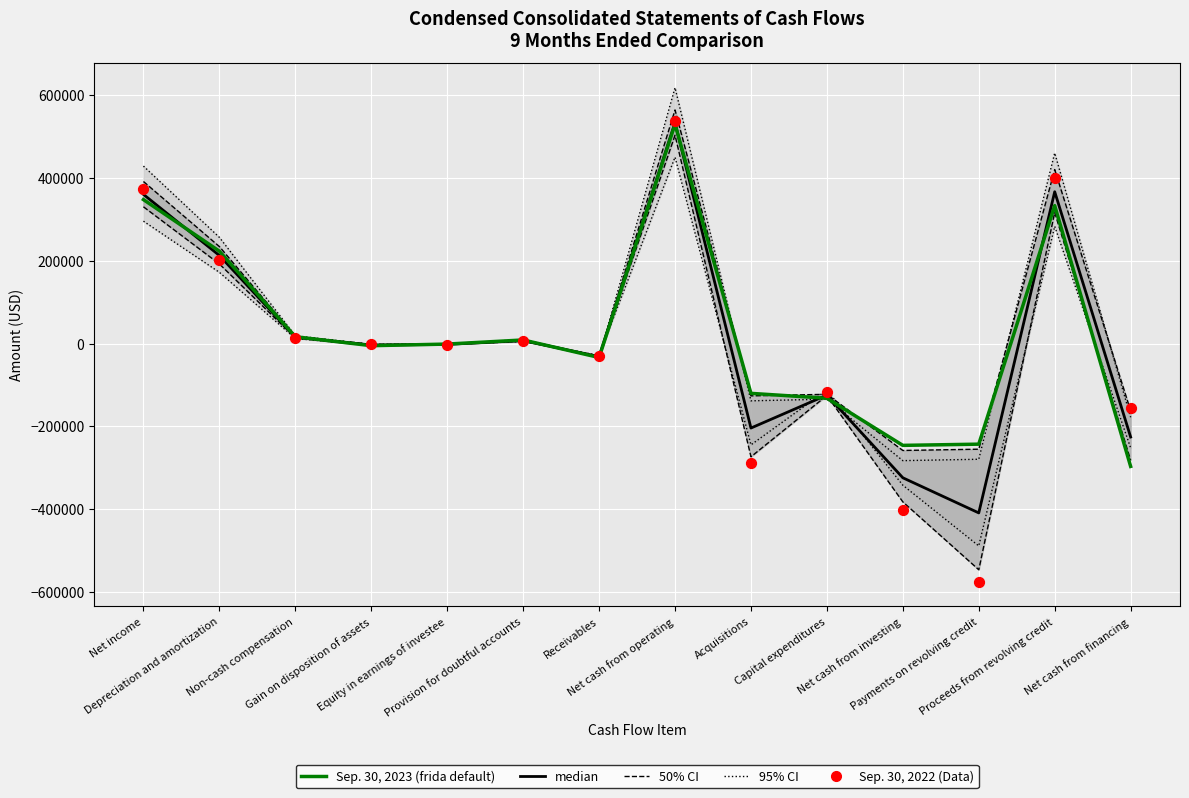

Is the value of Sep. 30, 2022 (Data) at Capital expenditures greater than the value of Sep. 30, 2023 (frida default) at Payments on revolving credit?

Yes